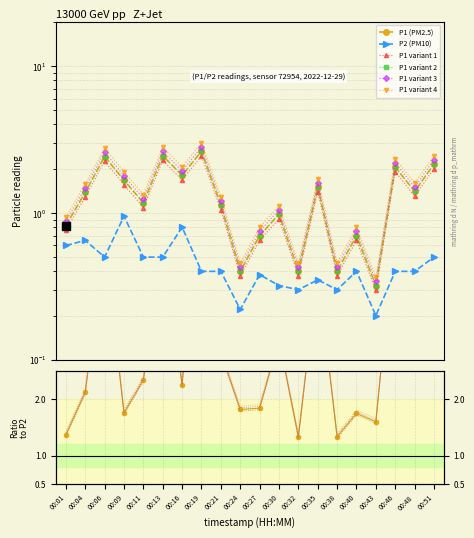

What is the difference between the maximum and minimum values in the P1 series?

2.3